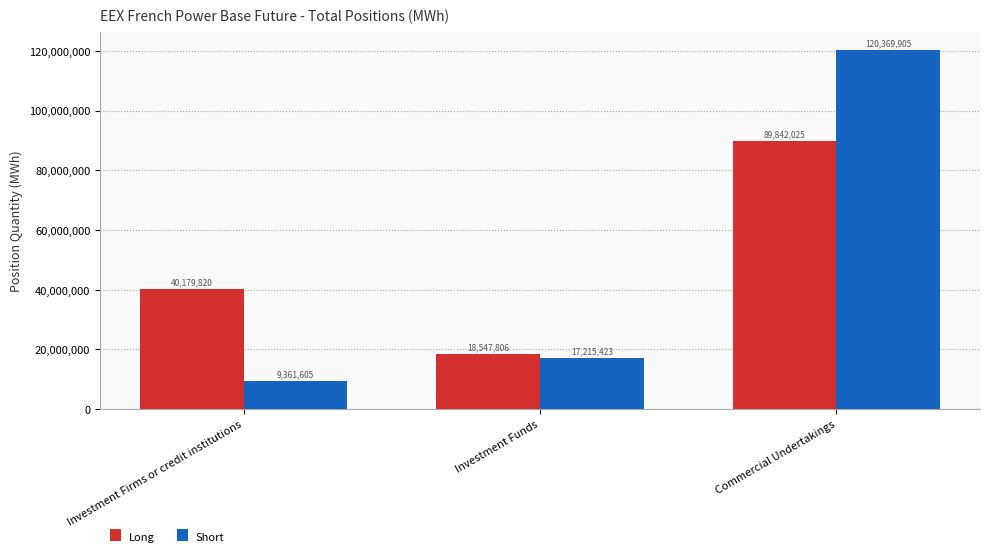

At which label is Short closest to 64865755?

Investment Funds